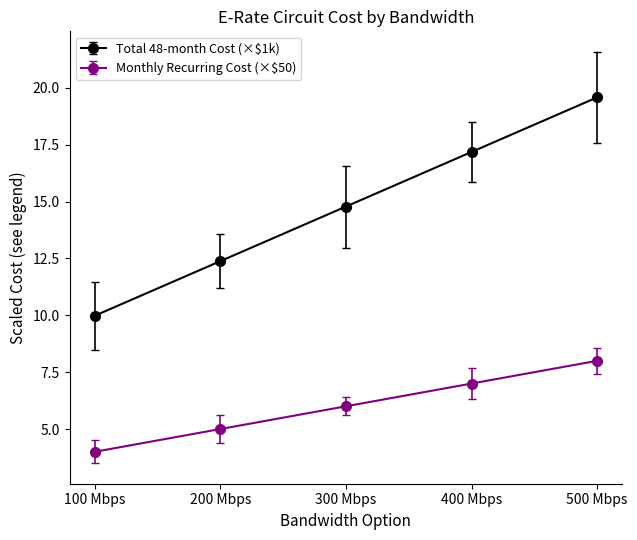

What is the minimum value for Total 48-month Cost (×$1k)?

10.0